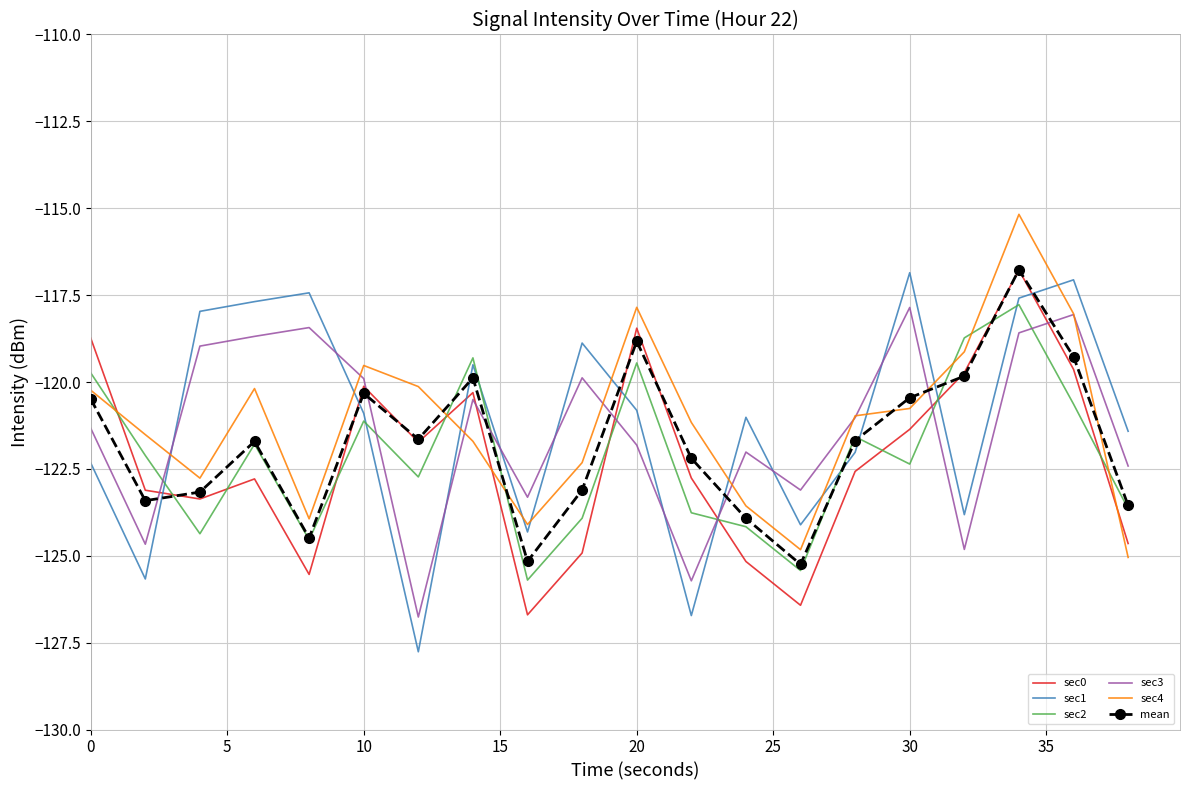

What is the highest value of the sec0 series?

-116.8